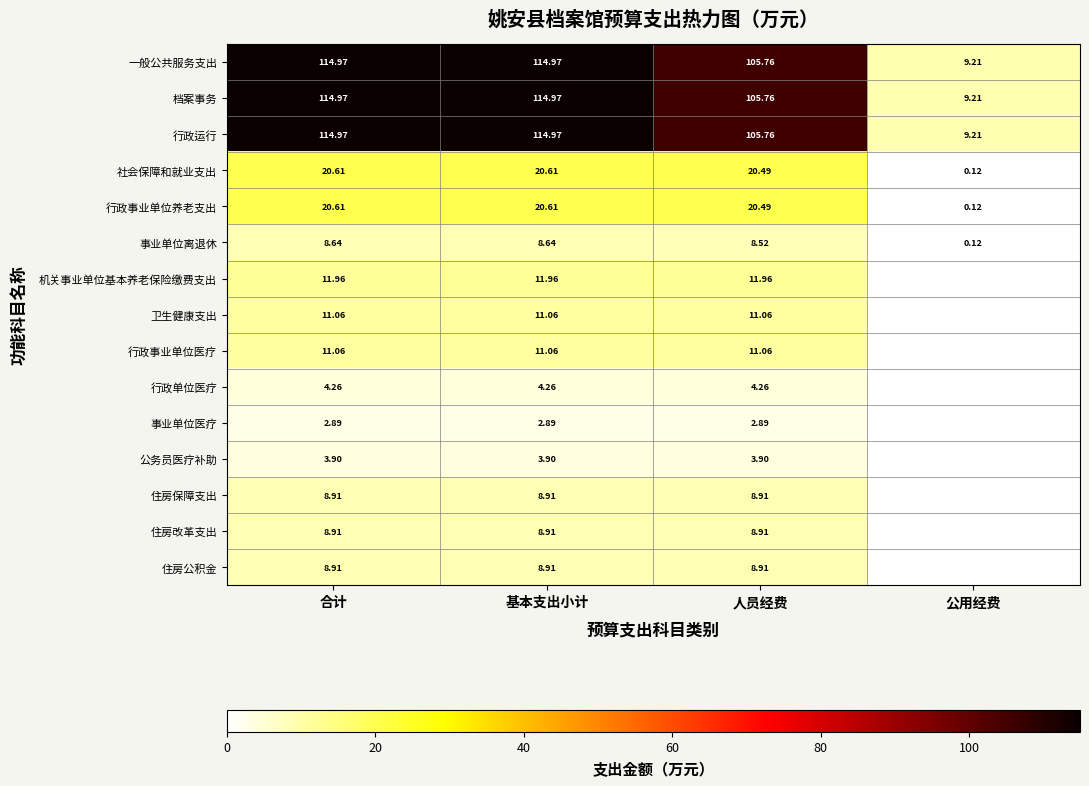

The 行政运行 series shows 9.2 at 公用经费. True or false?

True